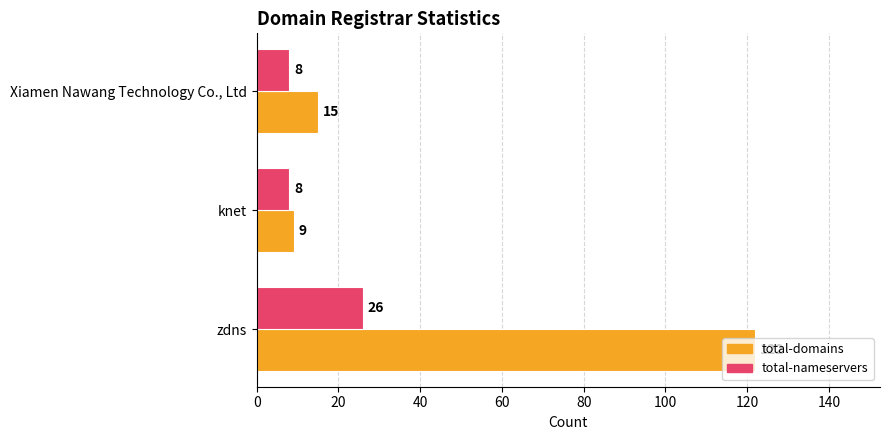

True or false: total-domains has a value of 15 at Xiamen Nawang Technology Co., Ltd.

True